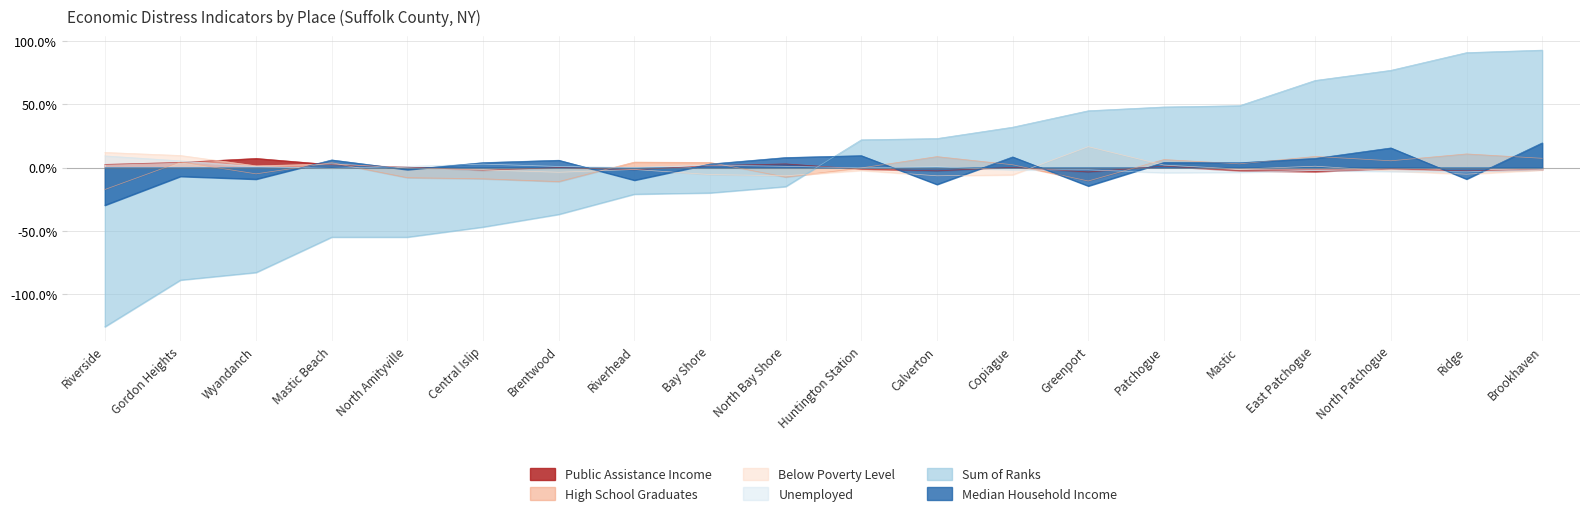

Where does the Sum of Ranks series first go above 0?

Huntington Station